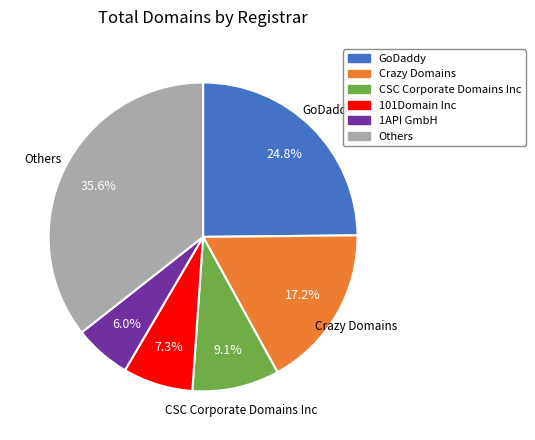

How much of the chart is everything except CSC Corporate Domains Inc?

90.9%